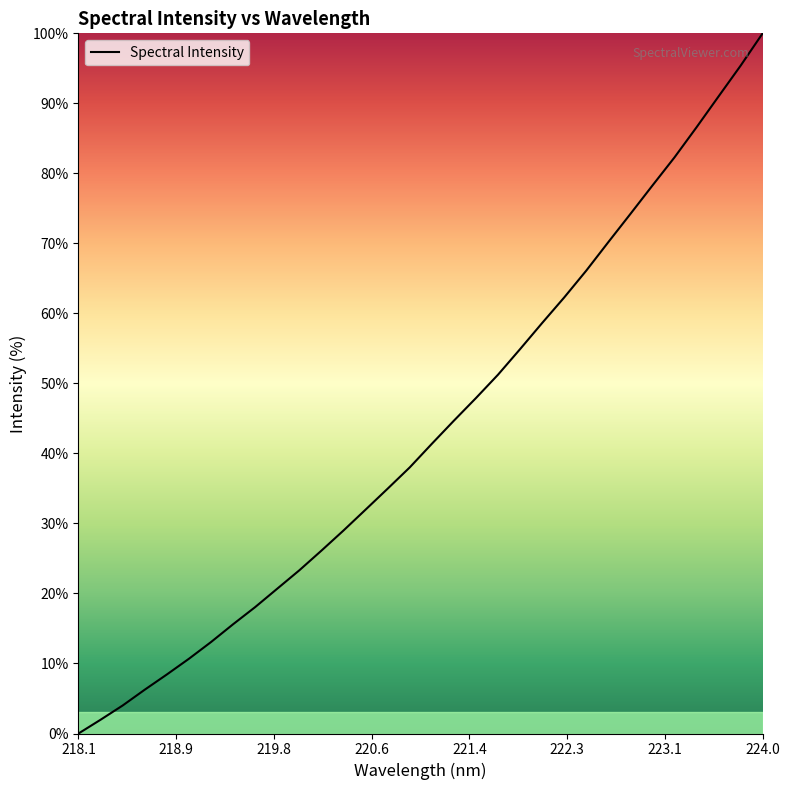

What is the difference between the maximum and minimum values?

100.0